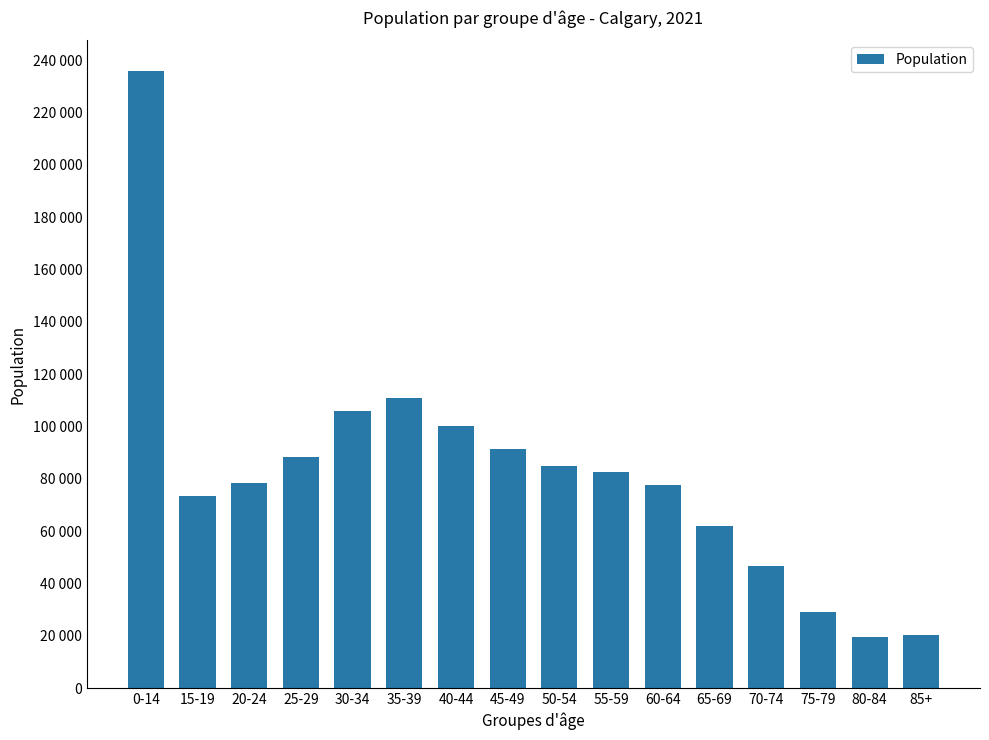

What is the sum of the values at 0-14 and 70-74?

282350